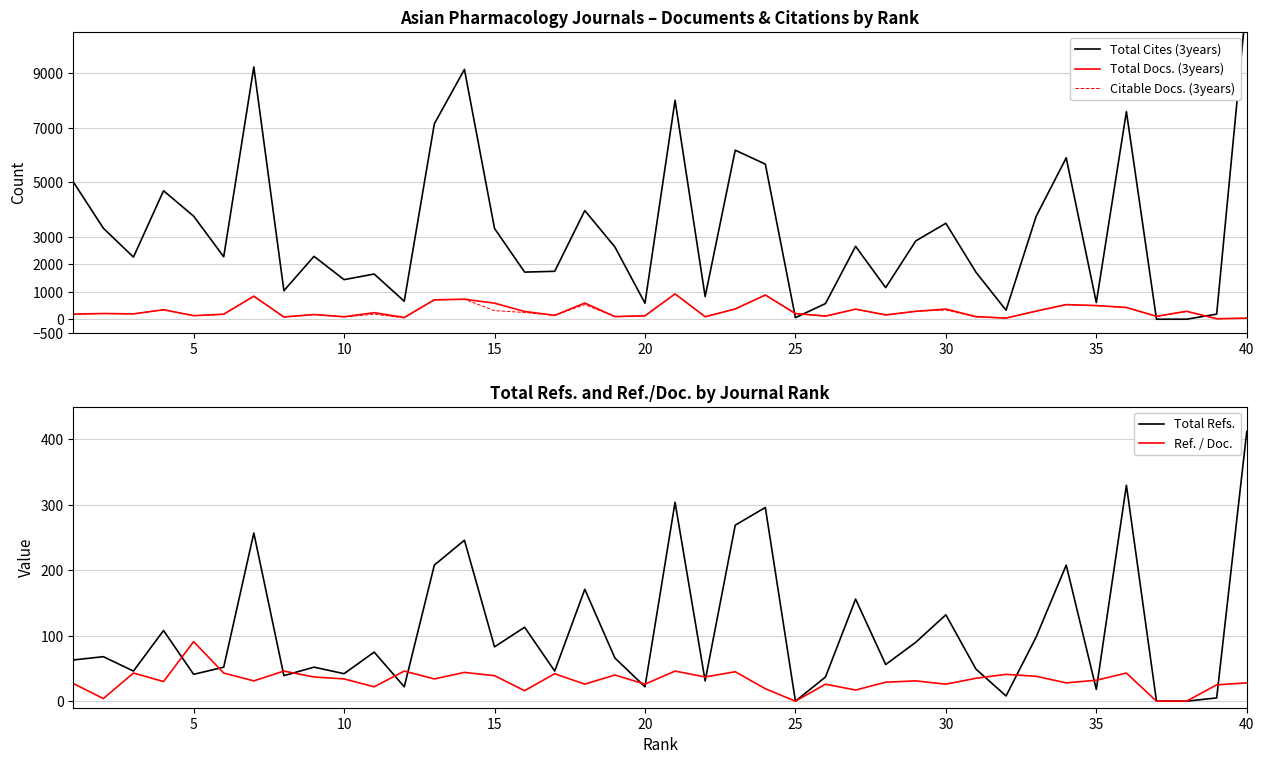

Count the number of data series in this chart.

5